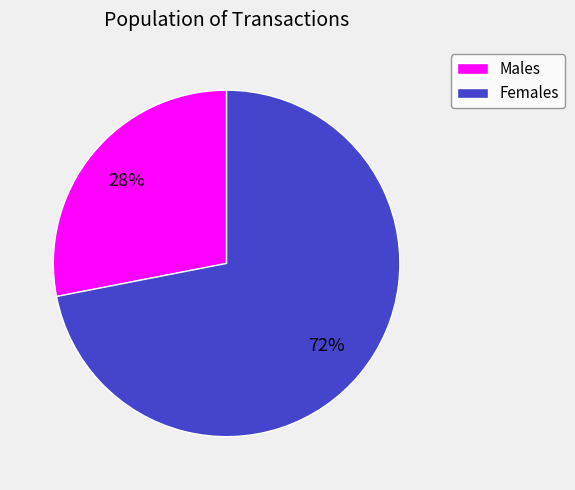

Is there a majority slice in this chart?

Yes